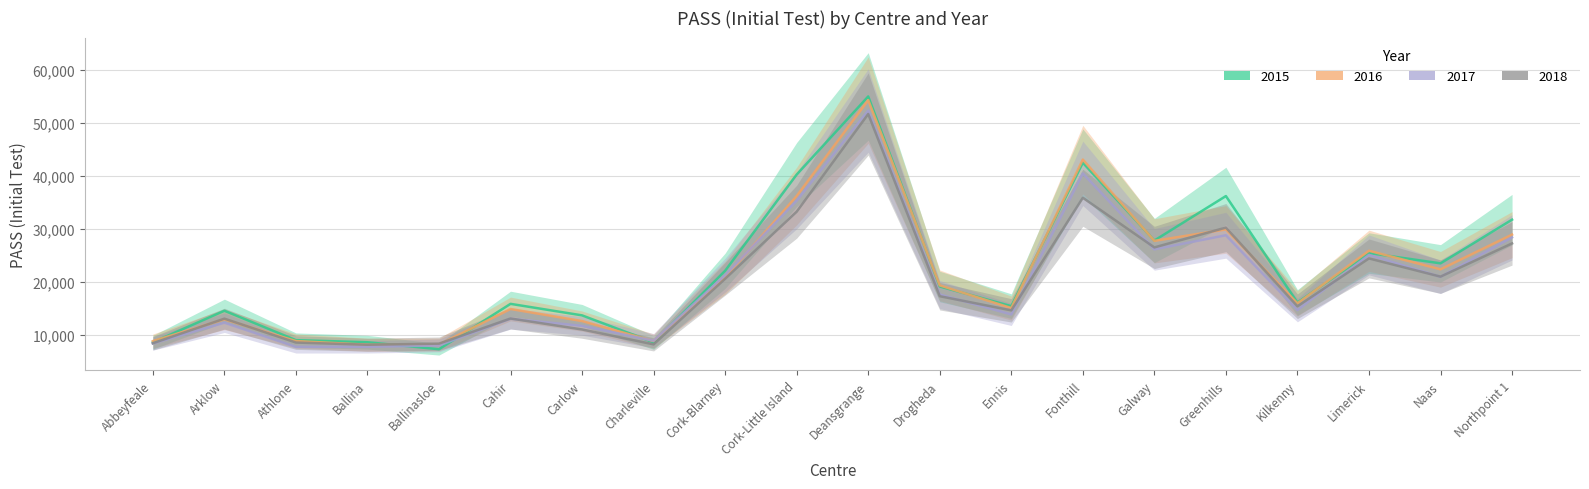

What is the label of the 12th point from the left?

Drogheda